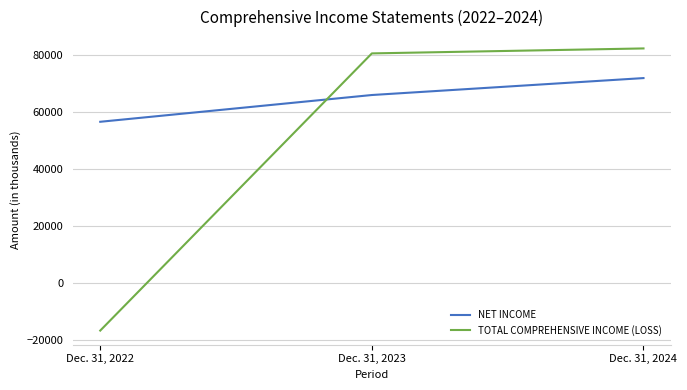

List the labels in order of TOTAL COMPREHENSIVE INCOME (LOSS) value, smallest first.

Dec. 31, 2022, Dec. 31, 2023, Dec. 31, 2024